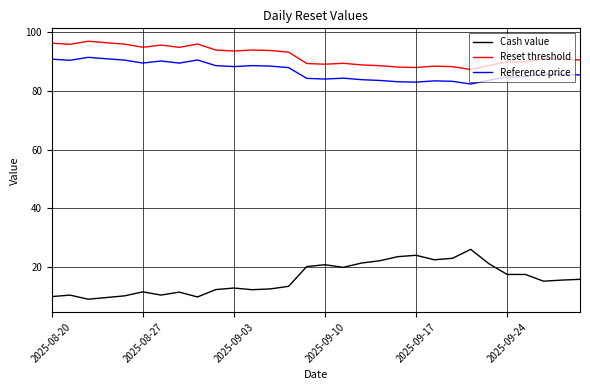

What is the difference between the maximum and minimum values in the Reference price series?

9.1